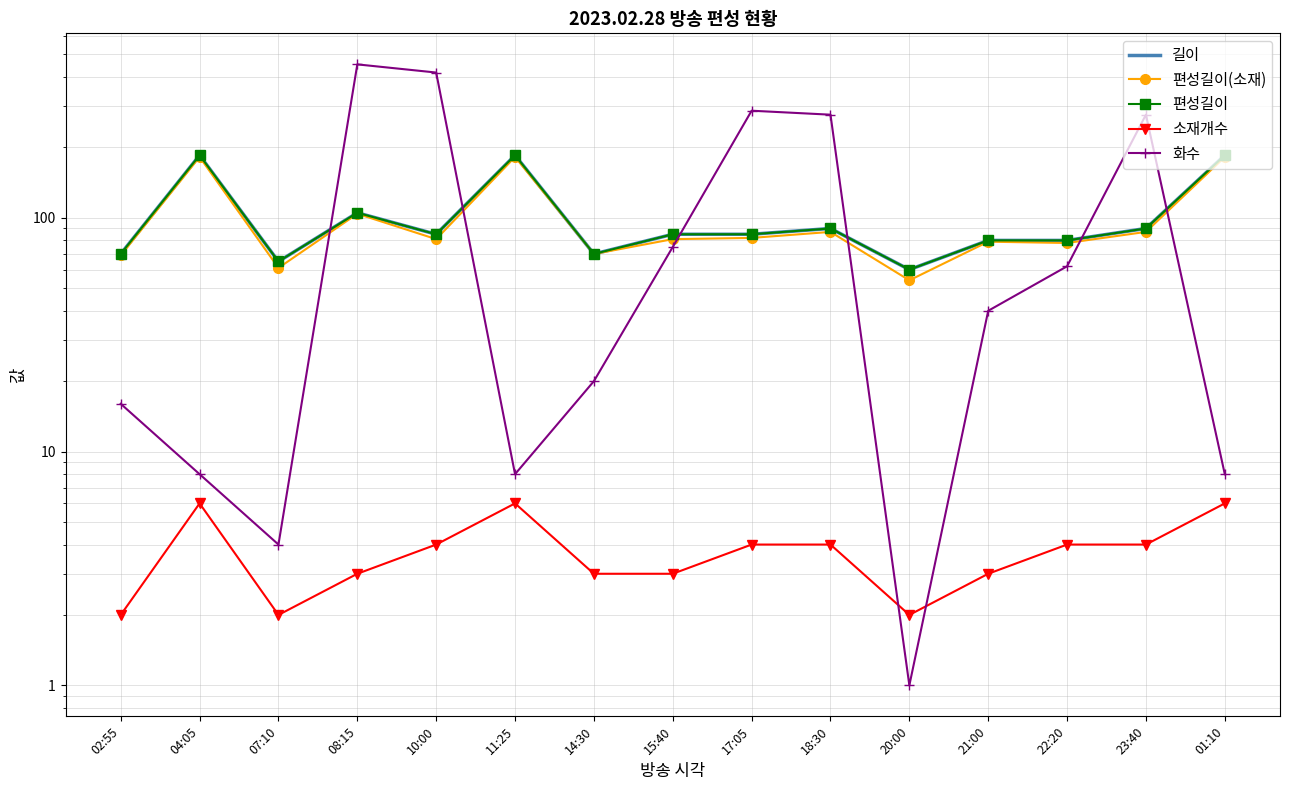

Reading left to right, what are all the values shown in this chart?

길이: 70	185	65	105	85	185	70	85	85	90	60	80	80	90	185
편성길이(소재): 69	182	61	104	81	182	70	81	82	87	54	79	78	87	182
편성길이: 70	185	65	105	85	185	70	85	85	90	60	80	80	90	185
소재개수: 2	6	2	3	4	6	3	3	4	4	2	3	4	4	6
화수: 16	8	4	453	418	8	20	75	287	276	1	40	62	276	8